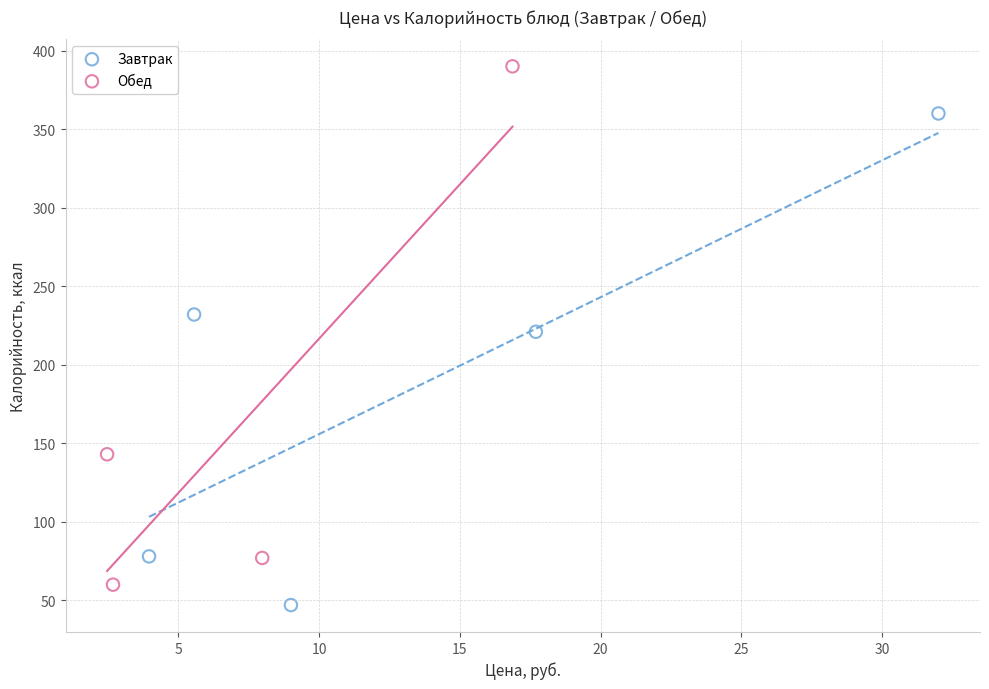

Which series reaches the minimum Y coordinate?

Завтрак